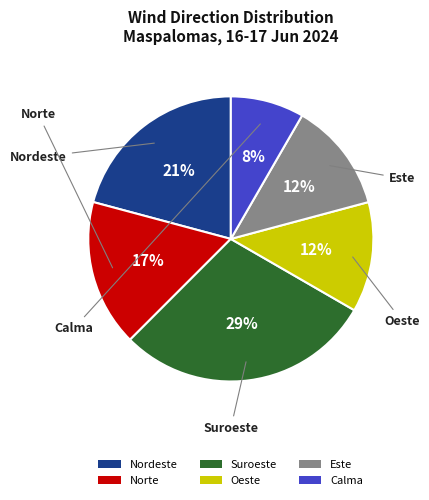

To the nearest percent, what is the average slice percentage?

17%